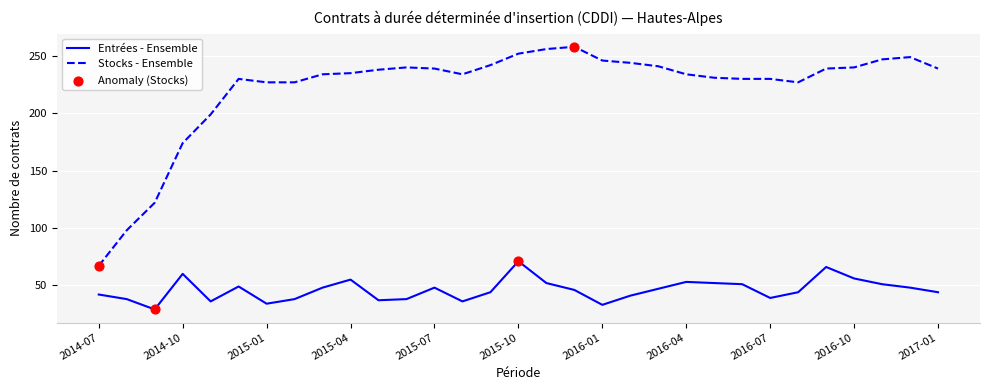

At how many categories does at least one series exceed 79?

30